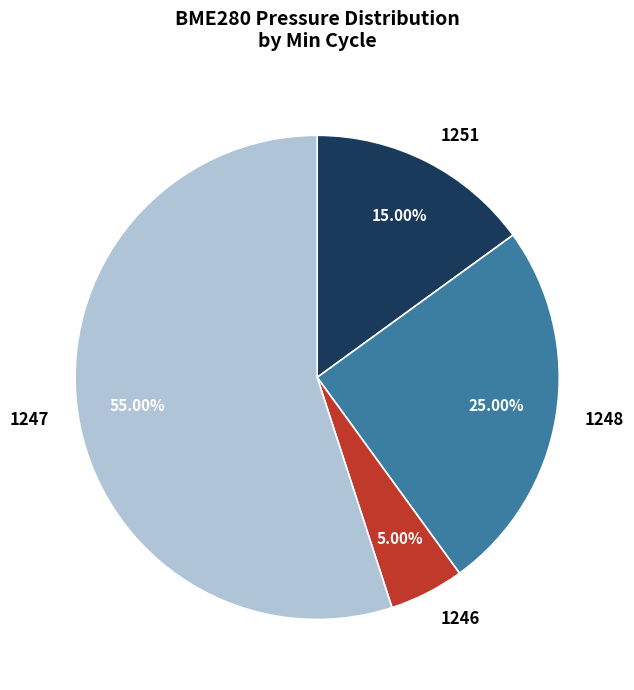

To the nearest percent, what is the average slice percentage?

25%